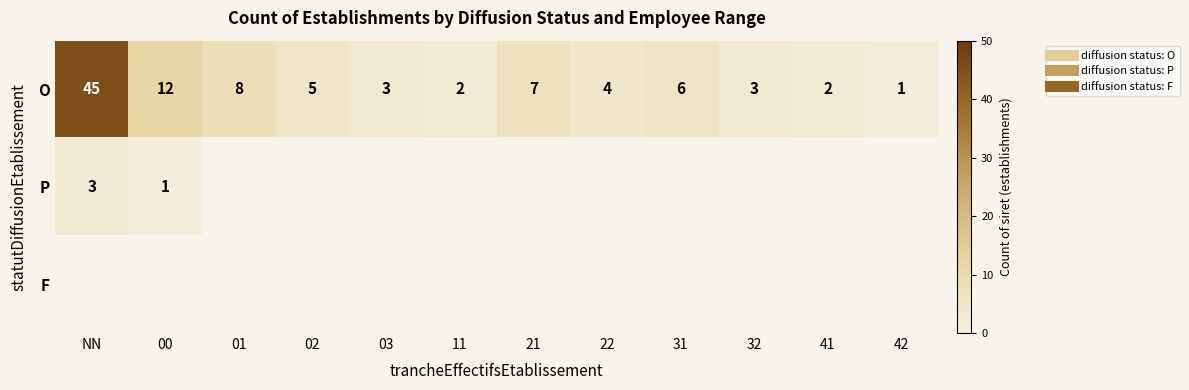

Which series has the largest range (max minus min)?

O